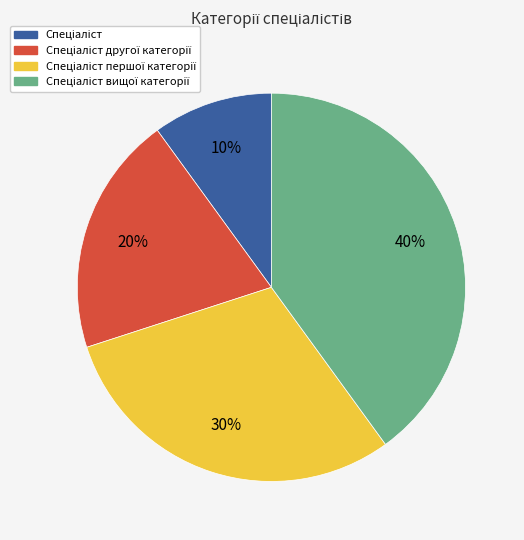

To the nearest percent, what is the difference between the largest and smallest slice percentages?

30%